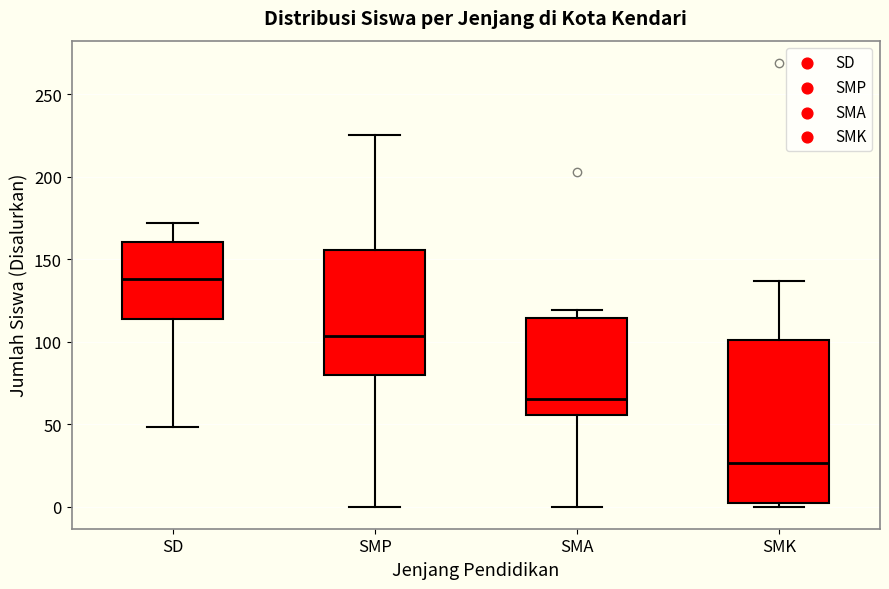

Which box is the tallest, from its lower edge to its upper edge?

SMK